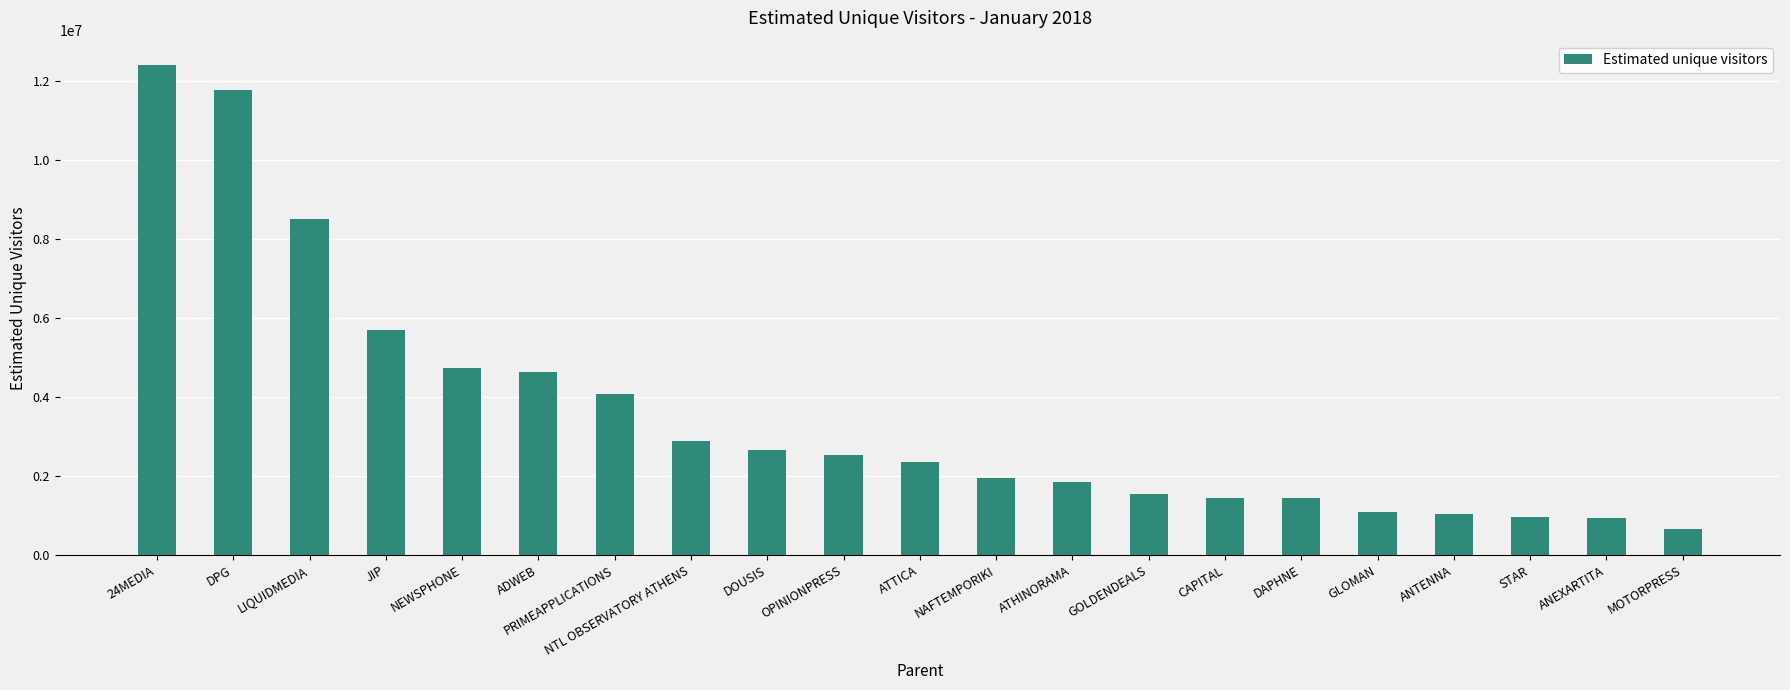

What is the difference between the second highest and second lowest values?

10840278